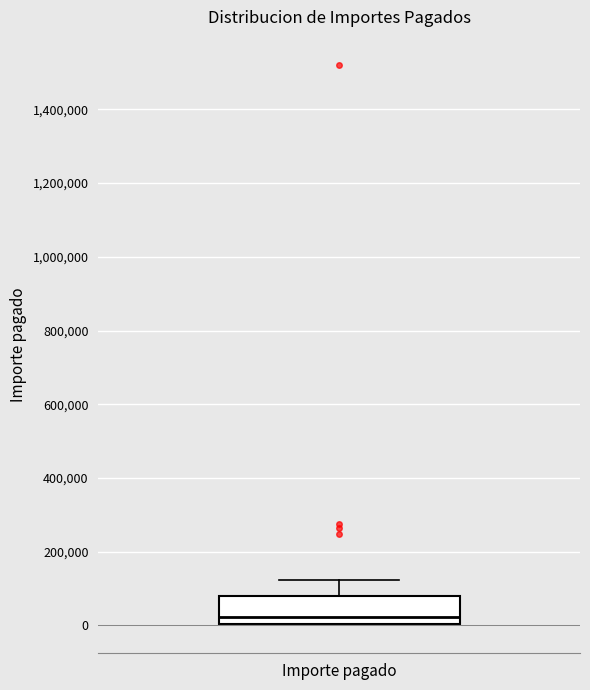

Read this box plot against the y-axis: the position of the median line, the range covered by the box, and the ends of both whiskers. The values are not printed on the chart, so give them approximately, as read against the axis.

median 20000, box 0 to 80000, whiskers 0 to 120000